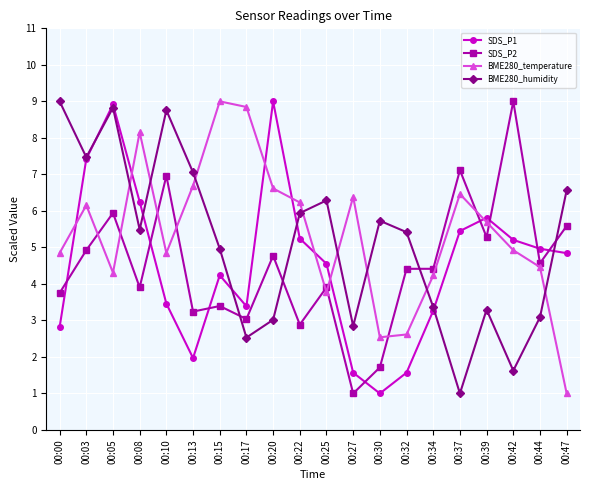

At which category is the sum across all series the highest?

00:05